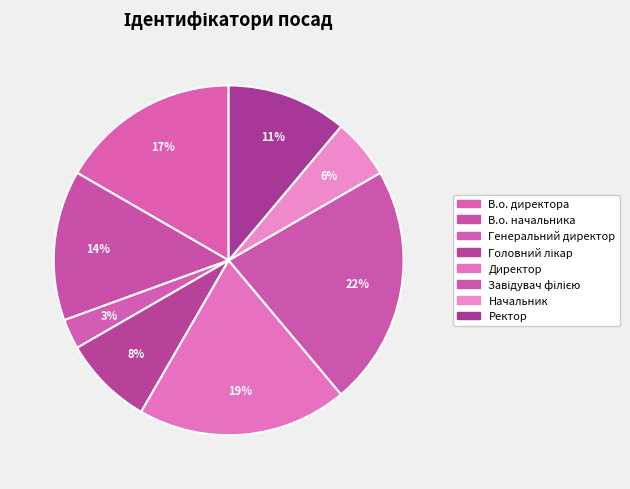

What is the largest slice in the pie chart?

Завідувач філією